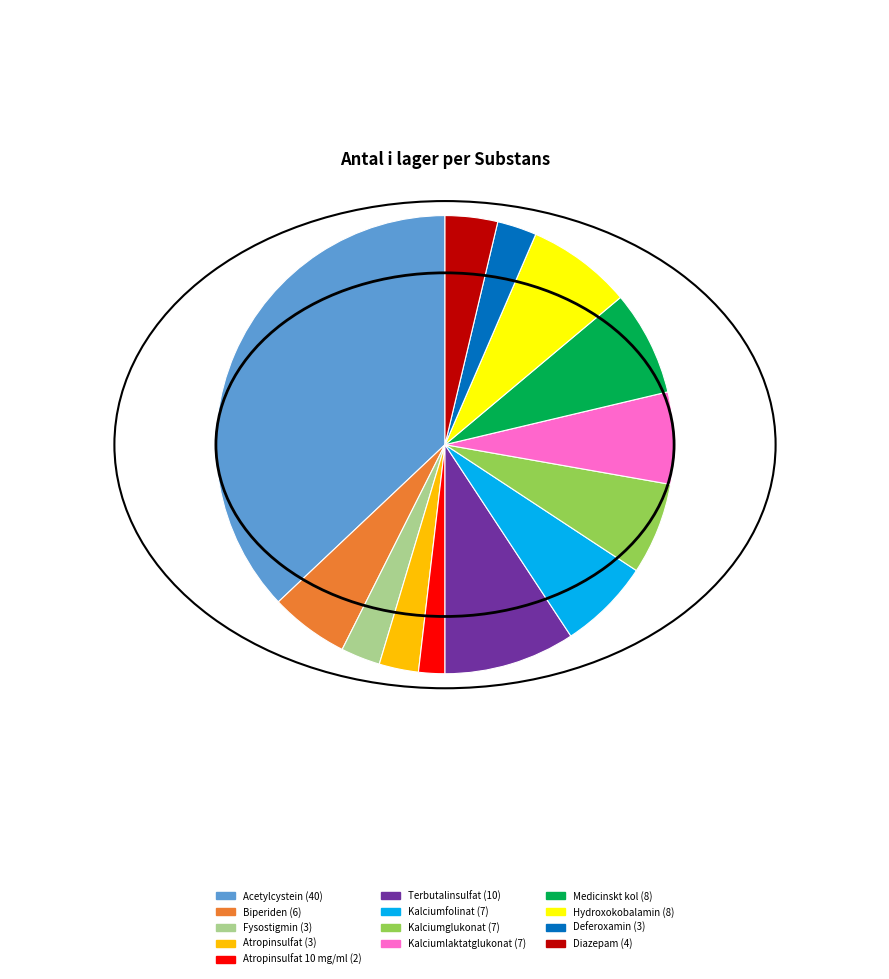

How many segments does this pie chart have?

13